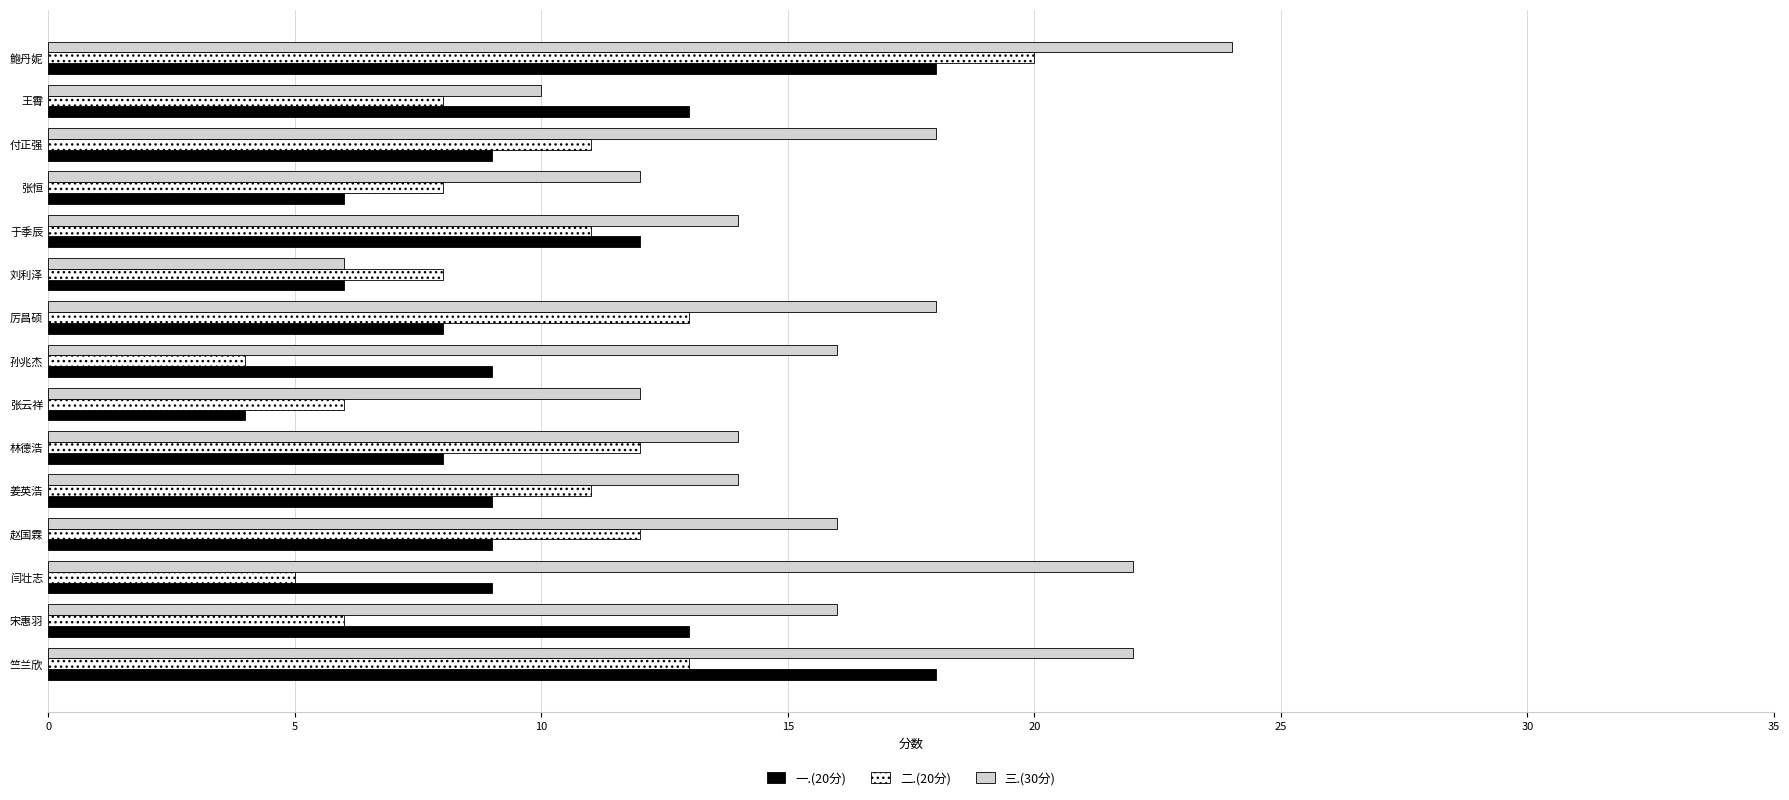

Which series has the largest total across all categories?

三.(30分)